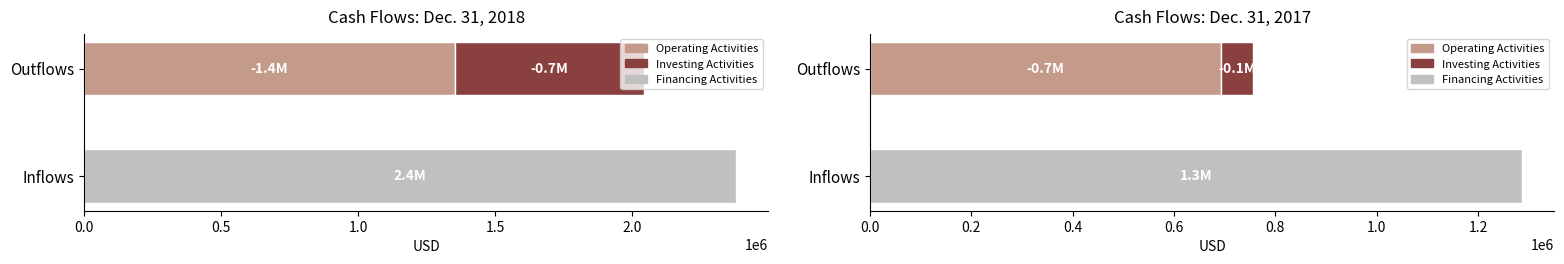

What is the value of the Operating Activities bar at the 1st from the left?

-1352525